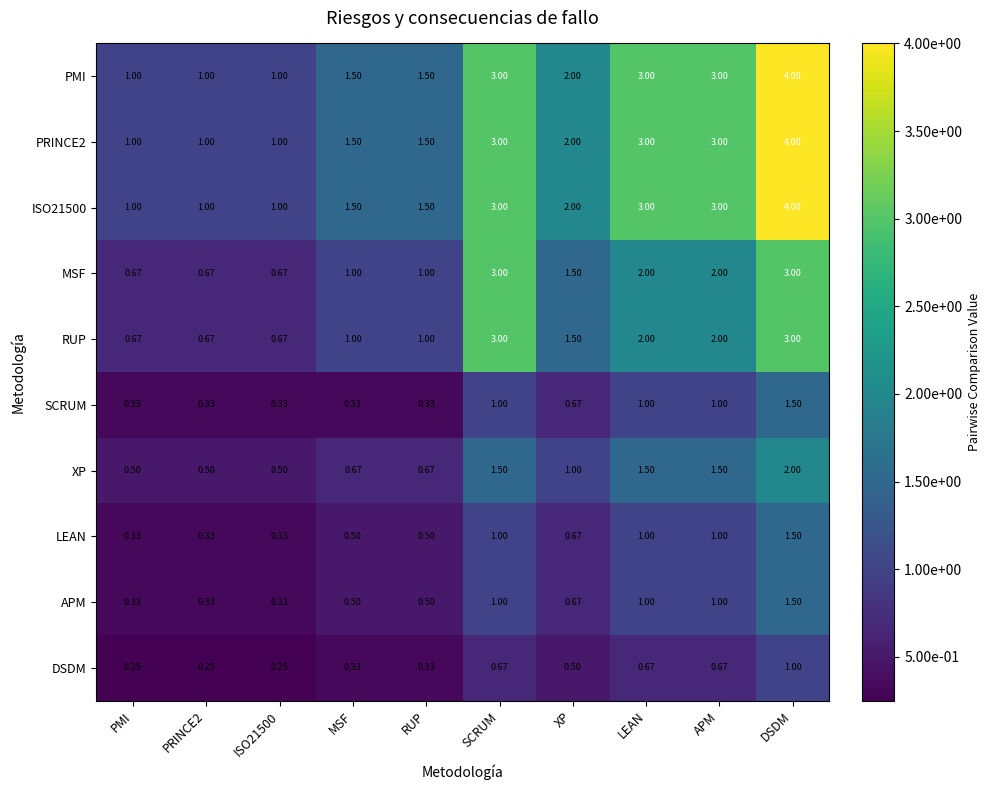

Which category has the highest value across all series?

DSDM